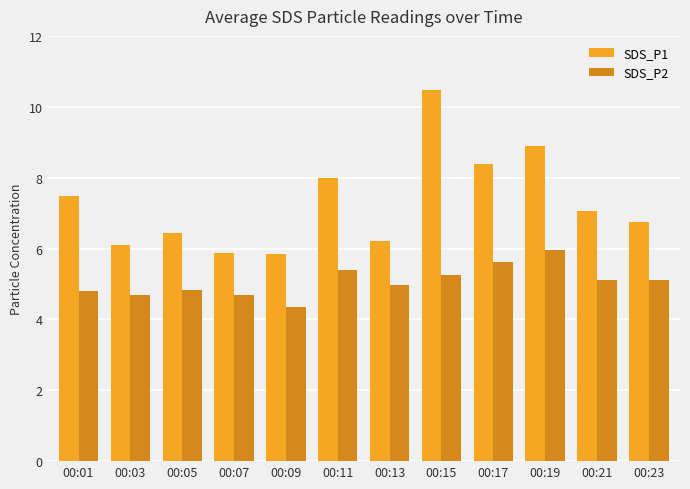

How many categories are shown in the chart?

12